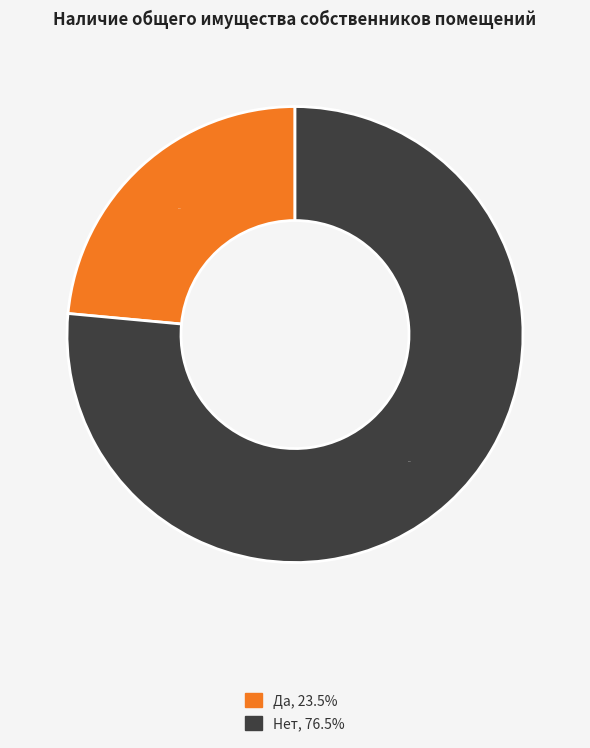

Count the number of slices in the pie.

2